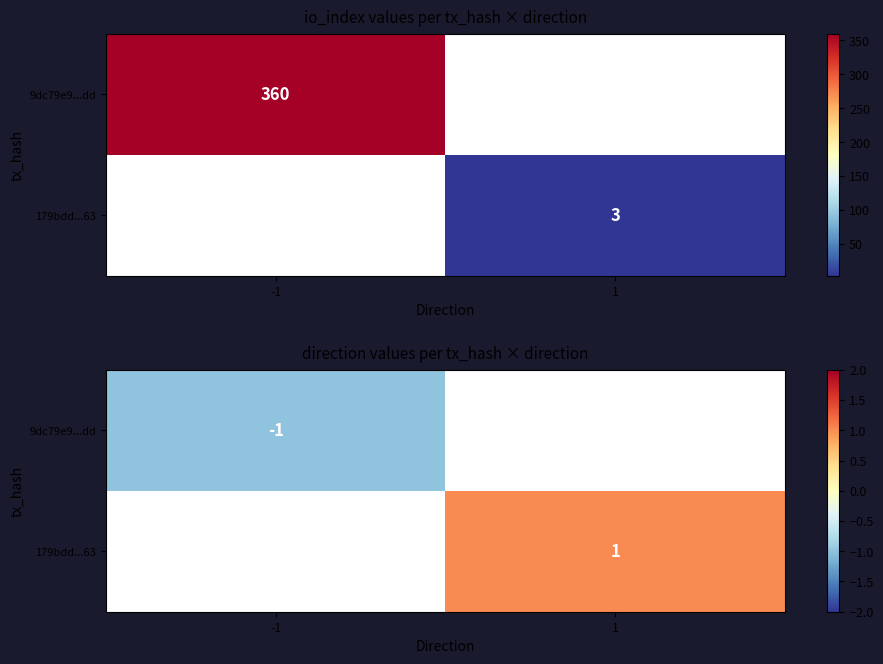

How many positive values does the 179bdd...63 series have?

1